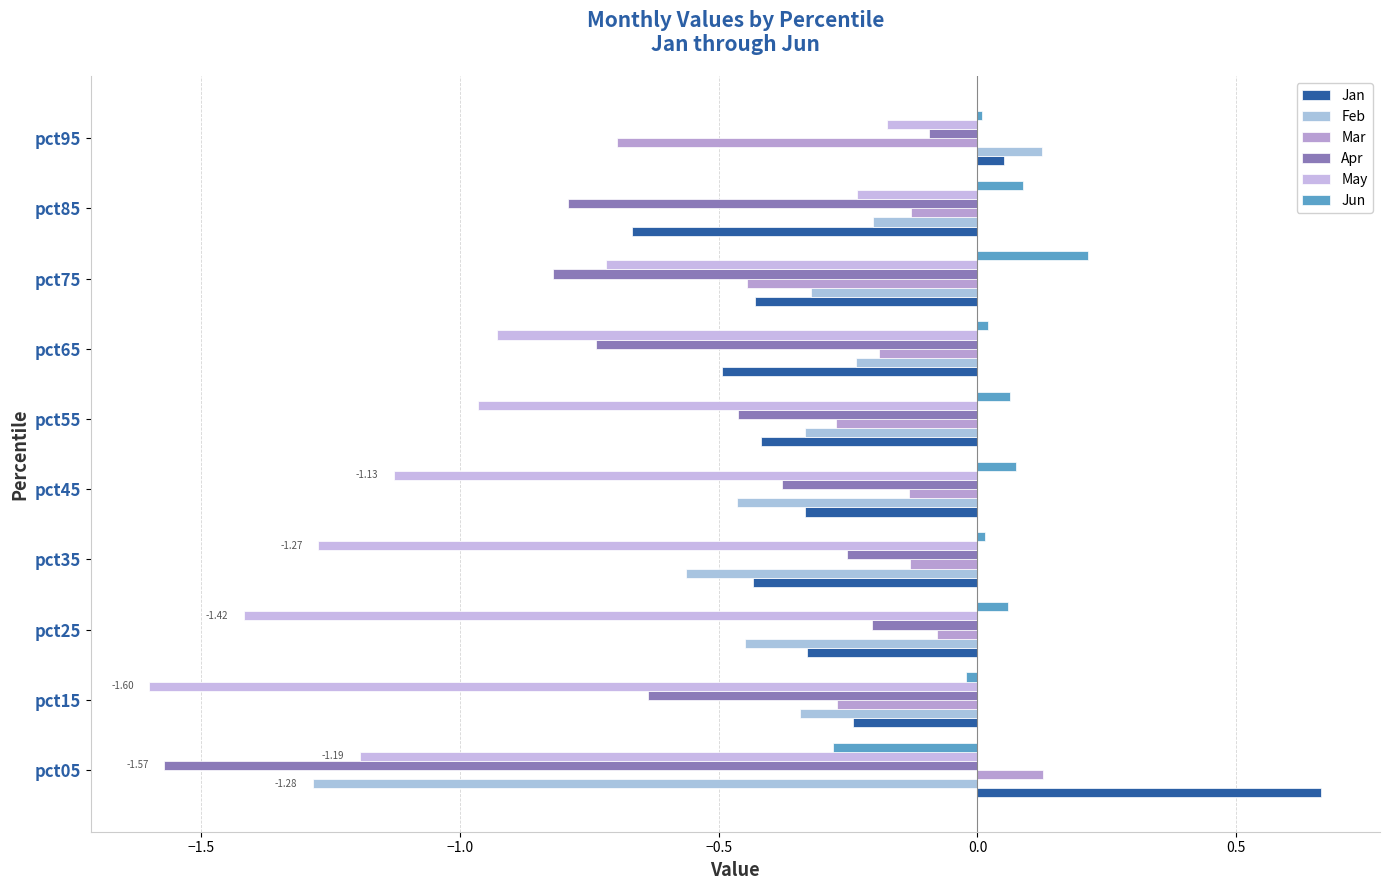

Reading right to left, list all the values displayed in this chart.

Jan: 0.1	-0.7	-0.4	-0.5	-0.4	-0.3	-0.4	-0.3	-0.2	0.7
Feb: 0.1	-0.2	-0.3	-0.2	-0.3	-0.5	-0.6	-0.5	-0.3	-1.3
Mar: -0.7	-0.1	-0.4	-0.2	-0.3	-0.1	-0.1	-0.1	-0.3	0.1
Apr: -0.1	-0.8	-0.8	-0.7	-0.5	-0.4	-0.3	-0.2	-0.6	-1.6
May: -0.2	-0.2	-0.7	-0.9	-1.0	-1.1	-1.3	-1.4	-1.6	-1.2
Jun: 0.0	0.1	0.2	0.0	0.1	0.1	0.0	0.1	-0.0	-0.3